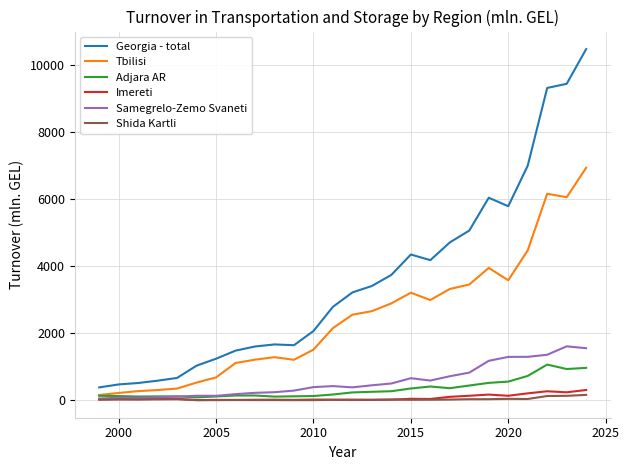

Which series has the largest total across all categories?

Georgia - total